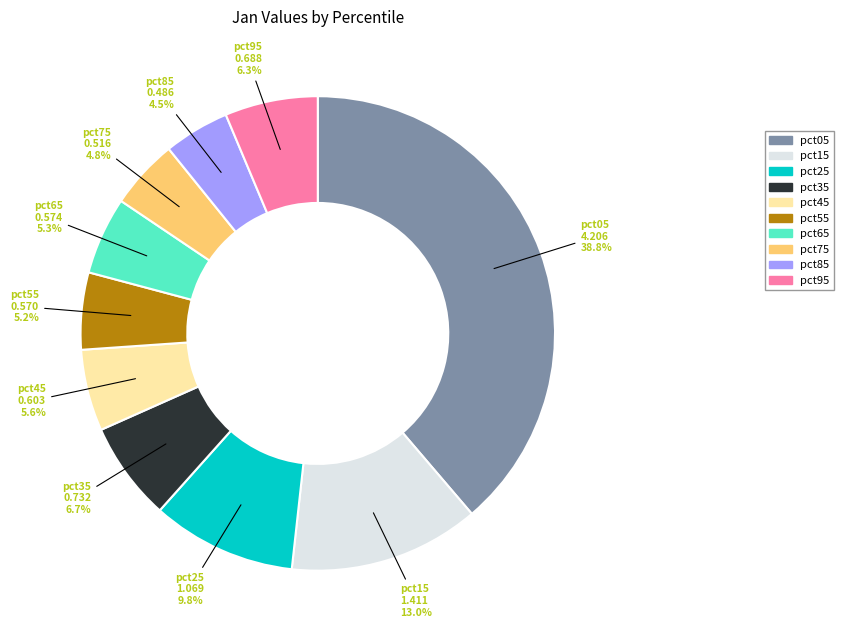

Is there a majority slice in this chart?

No